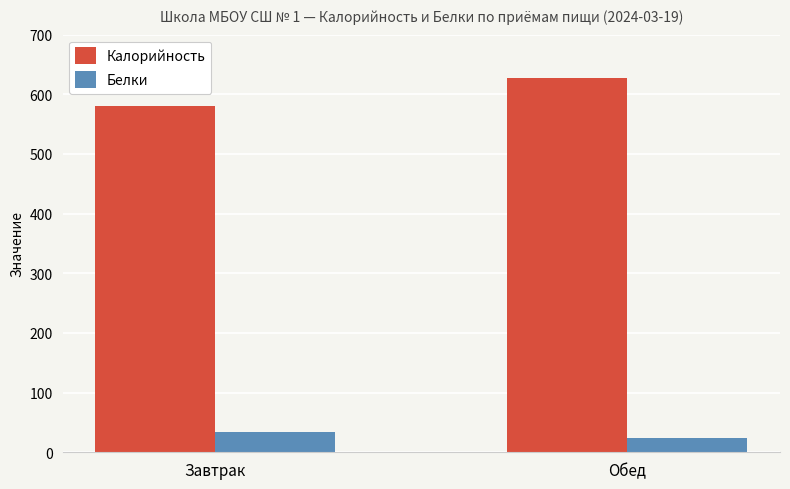

What is the spread (max minus min) of values at Завтрак?

547.0